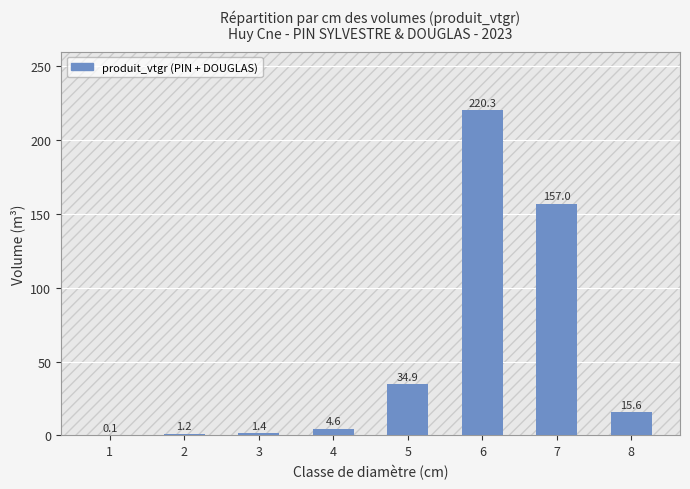

What is the ratio of the value at 5 to the value at 2?

29.7